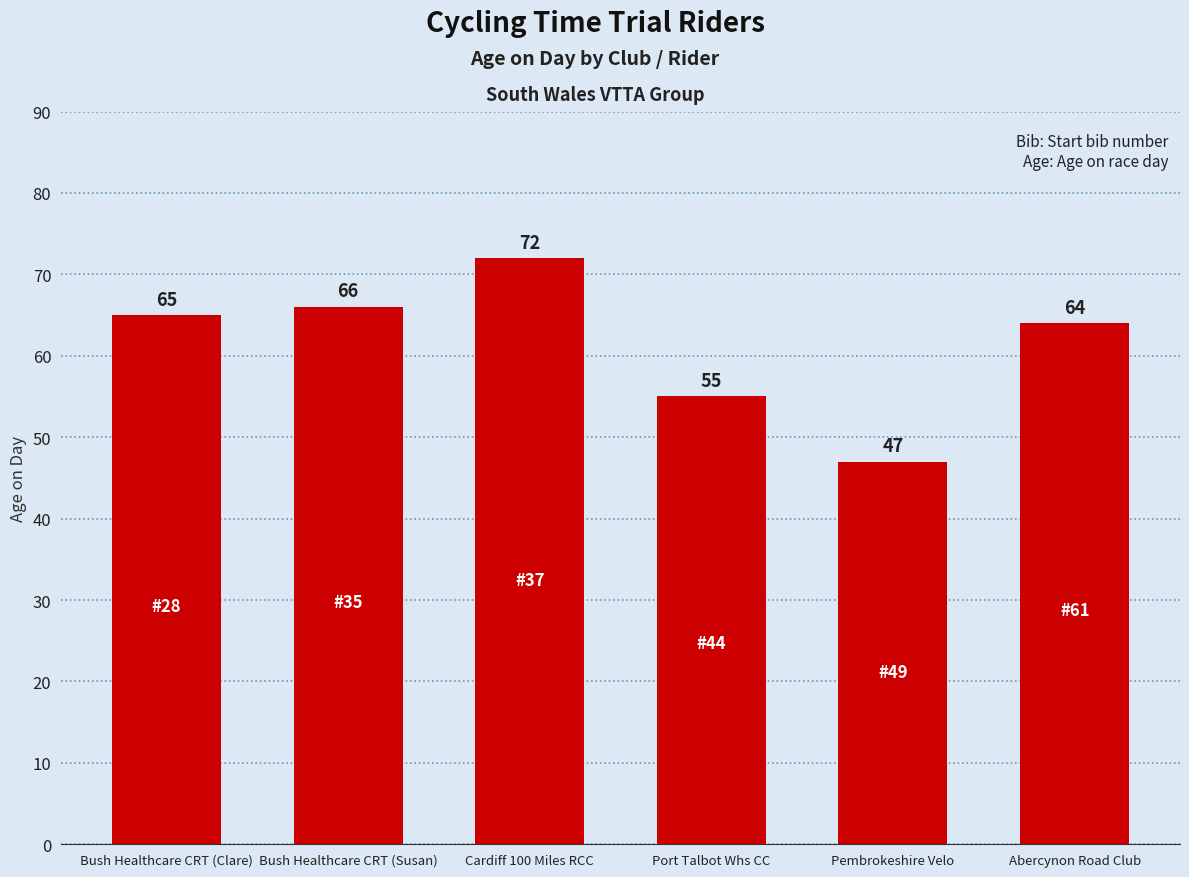

How many bars are there in total?

6